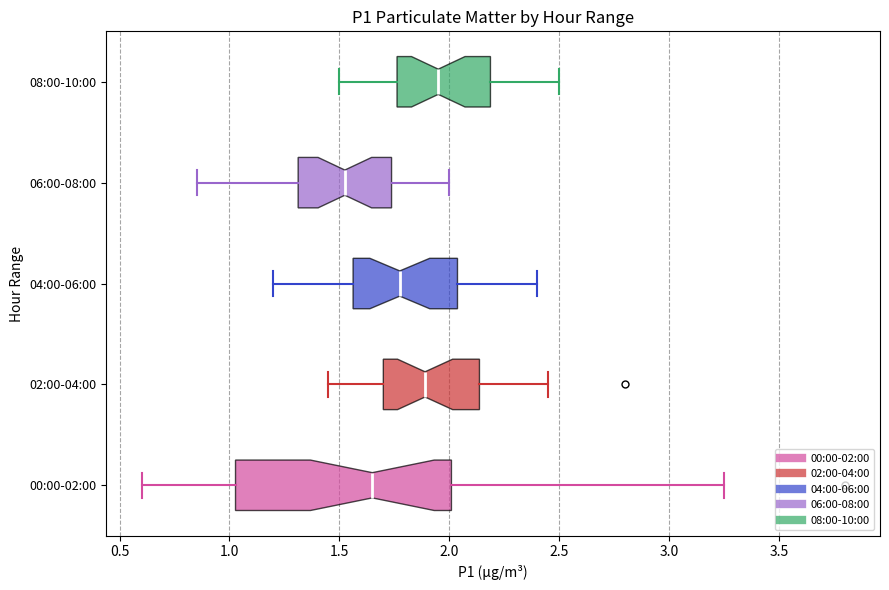

Where does the median line of the box for 06:00-08:00 sit on the x-axis? The values are not printed on the chart, so give them approximately, as read against the axis.

1.55